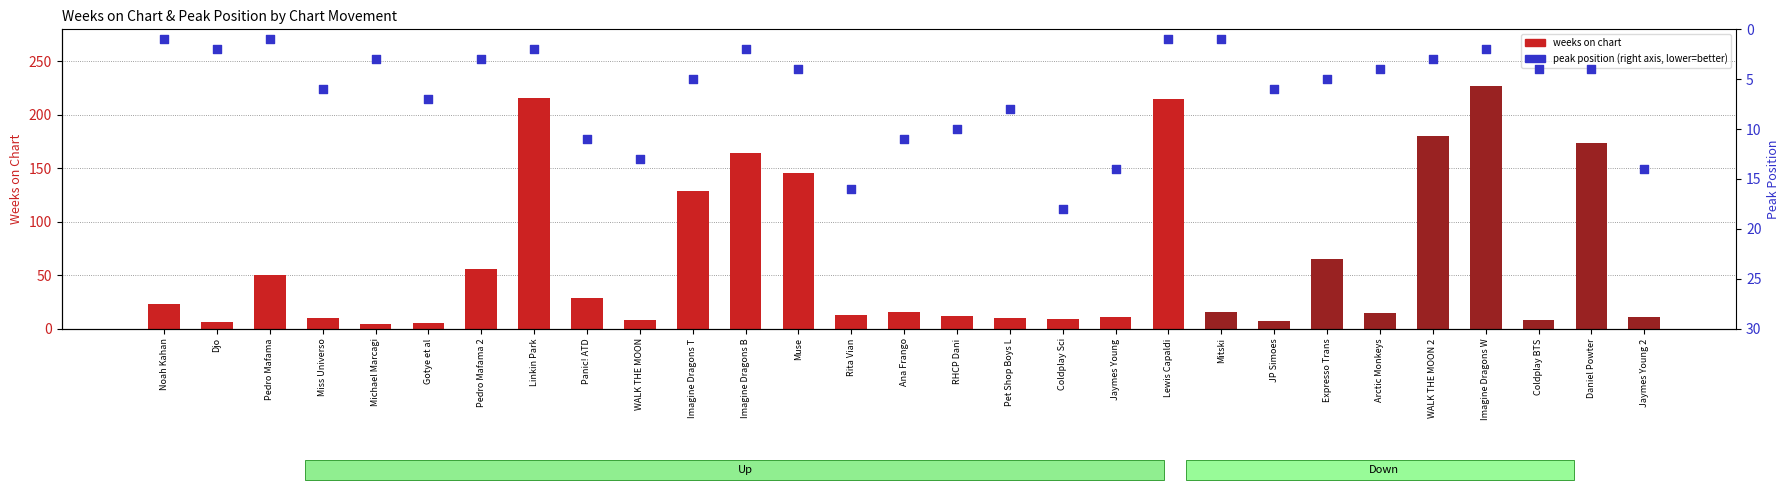

At how many categories does at least one series exceed 123?

8